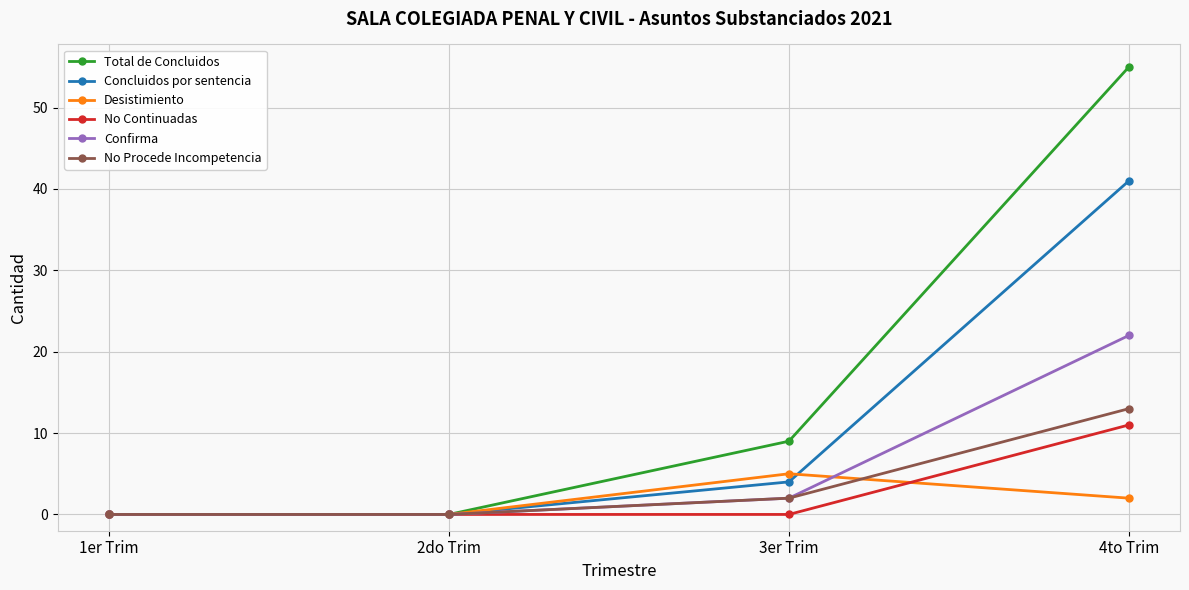

Which series has the widest spread of values?

Total de Concluidos